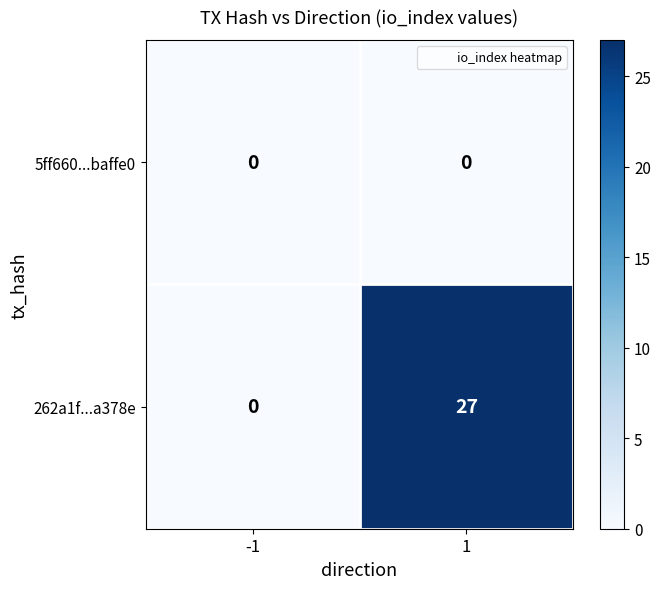

Rank the series by their average value, from highest to lowest.

262a1f...a378e, 5ff660...baffe0